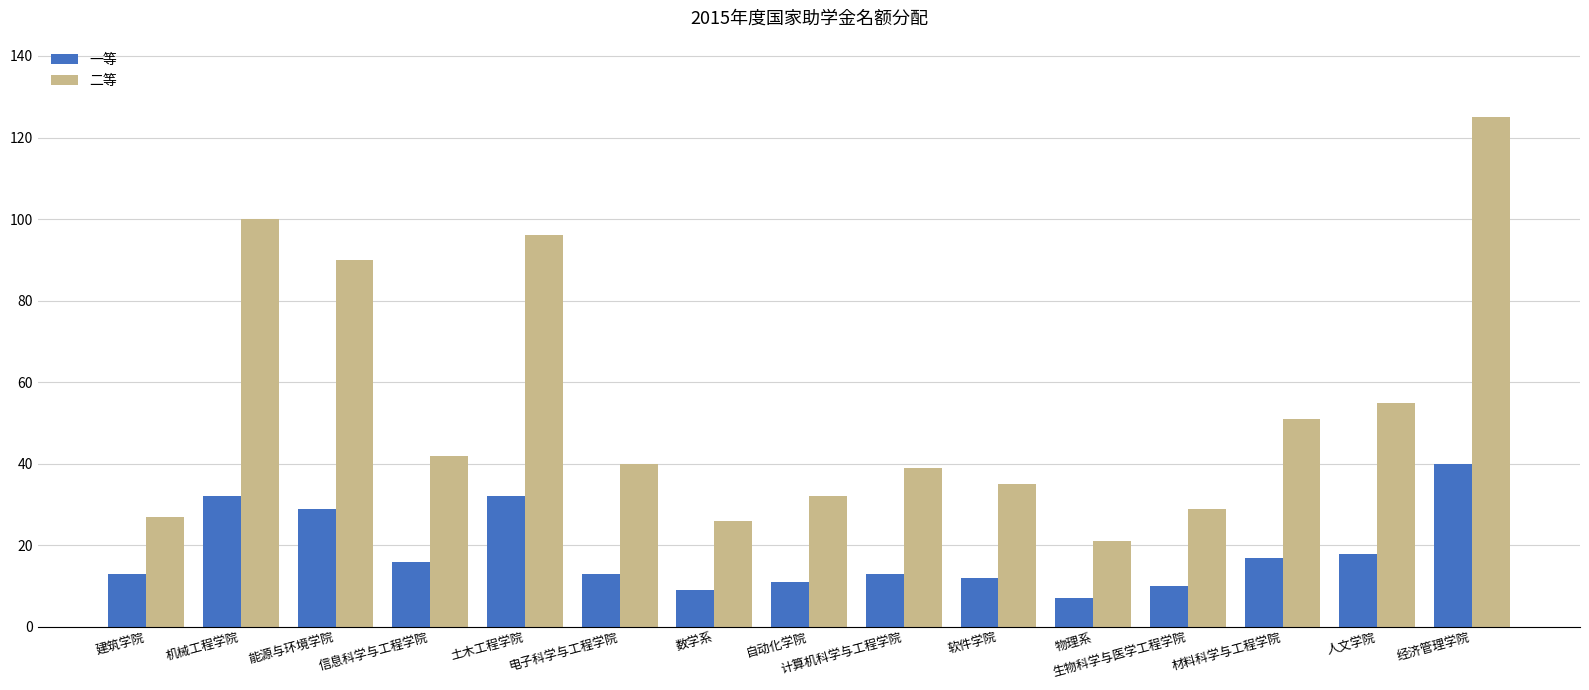

How many distinct data groups are displayed?

2